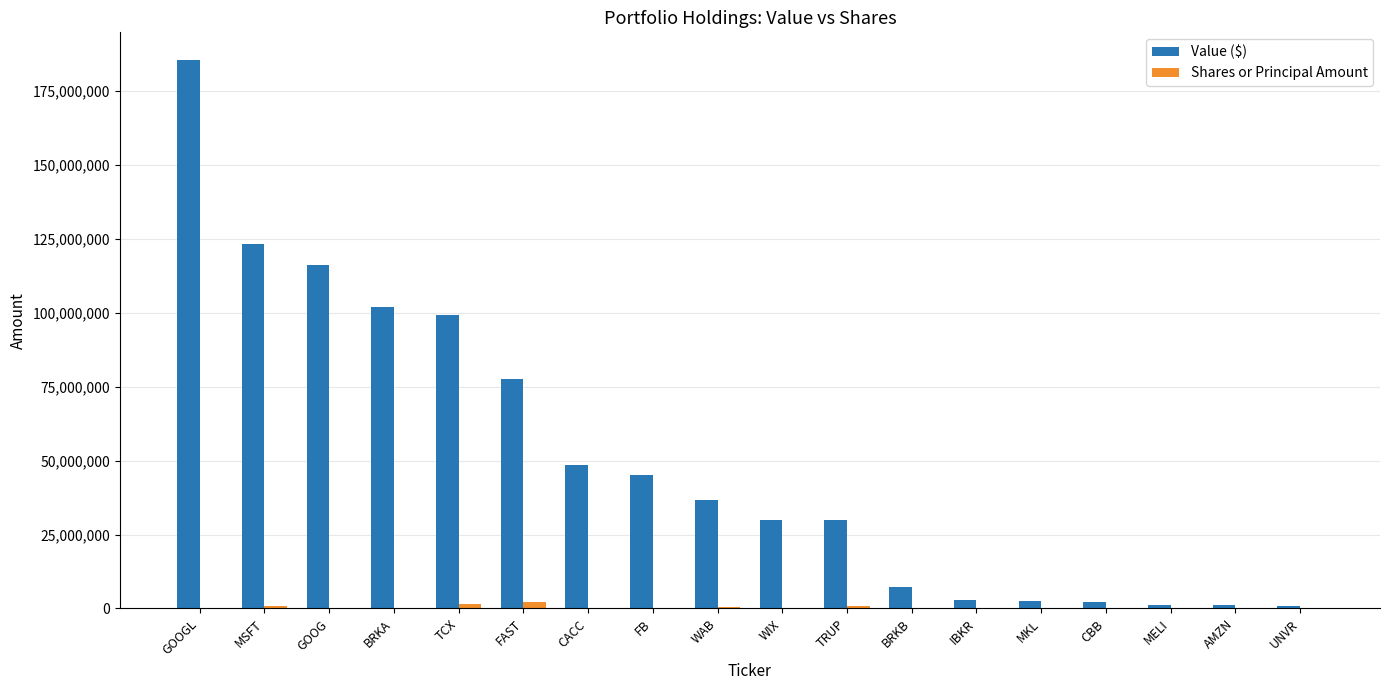

What is the difference between the Shares or Principal Amount values at FAST and UNVR?

2060006